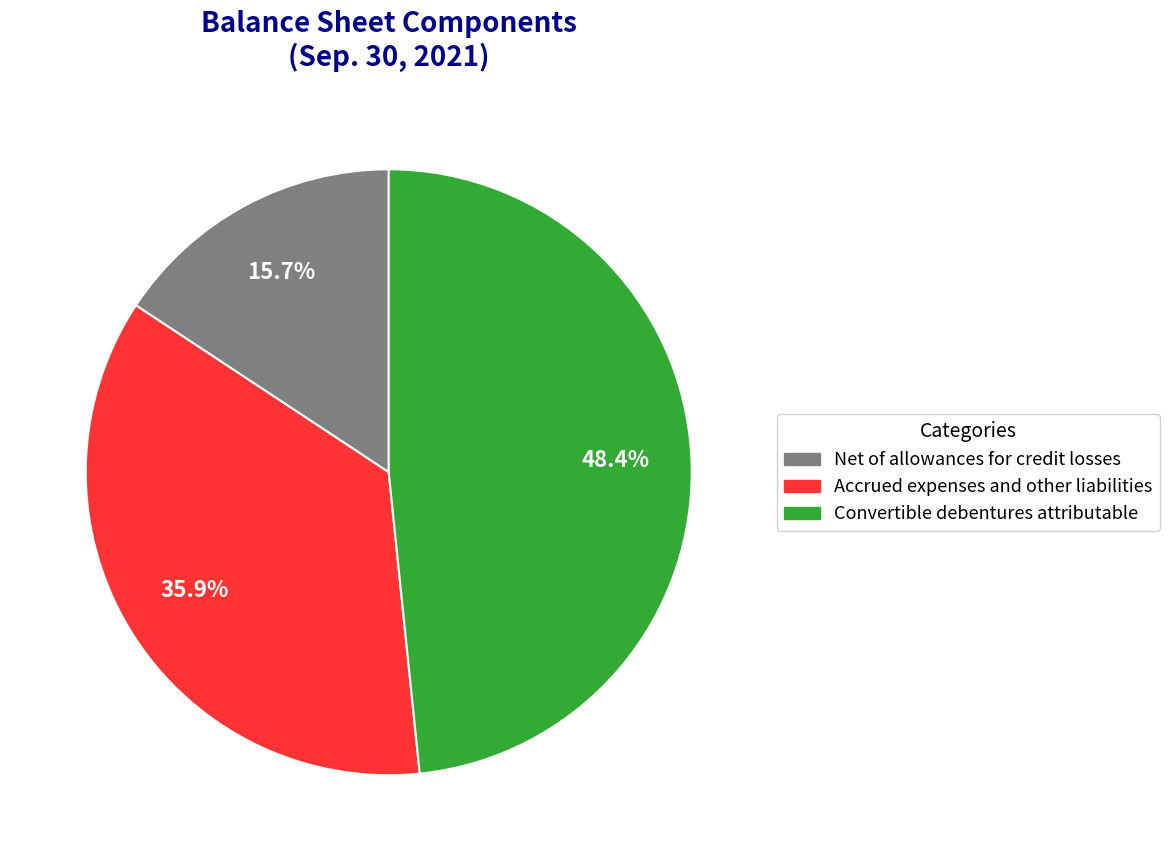

What is the total percentage of Convertible debentures attributable and Accrued expenses and other liabilities?

84.3%